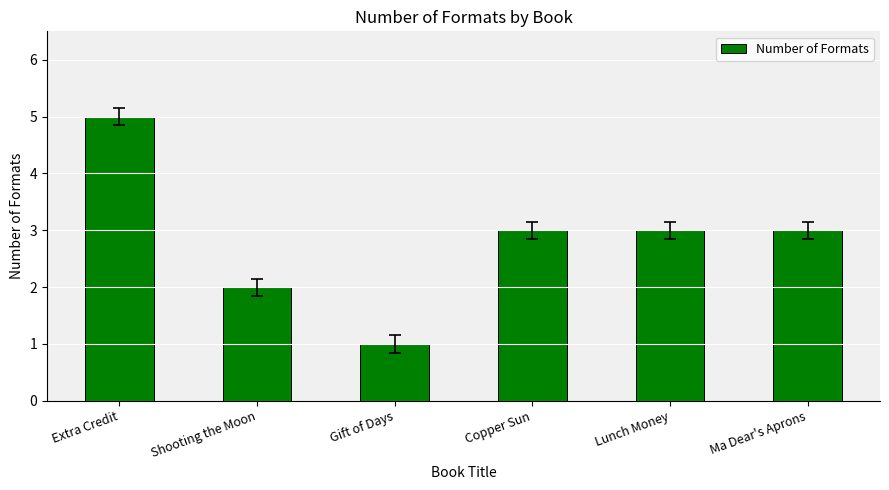

What is the average value?

3